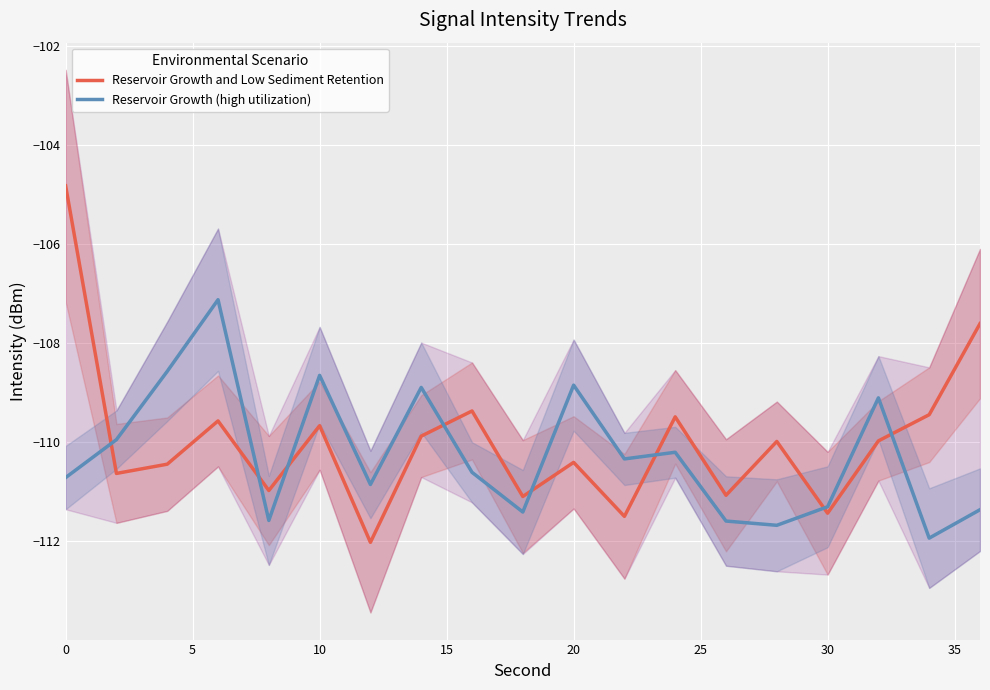

True or false: Reservoir Growth (high utilization) has more than 2 points higher than both neighbors.

True